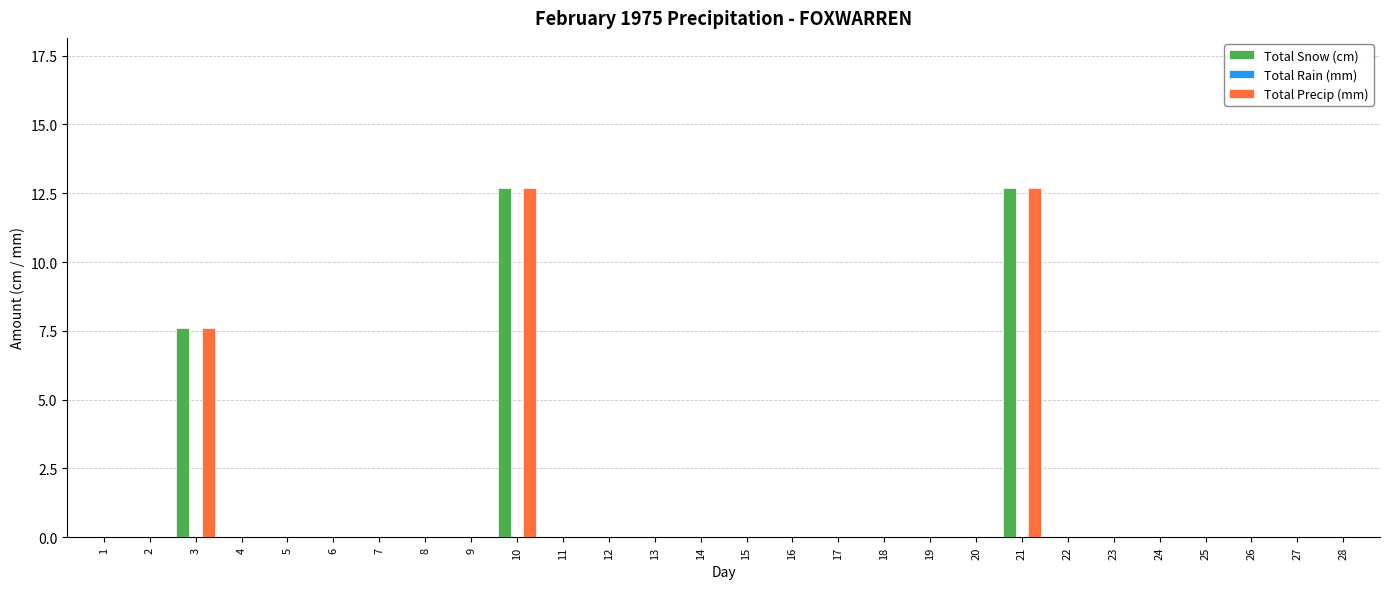

Where is Total Precip (mm) nearest to the value 6?

3